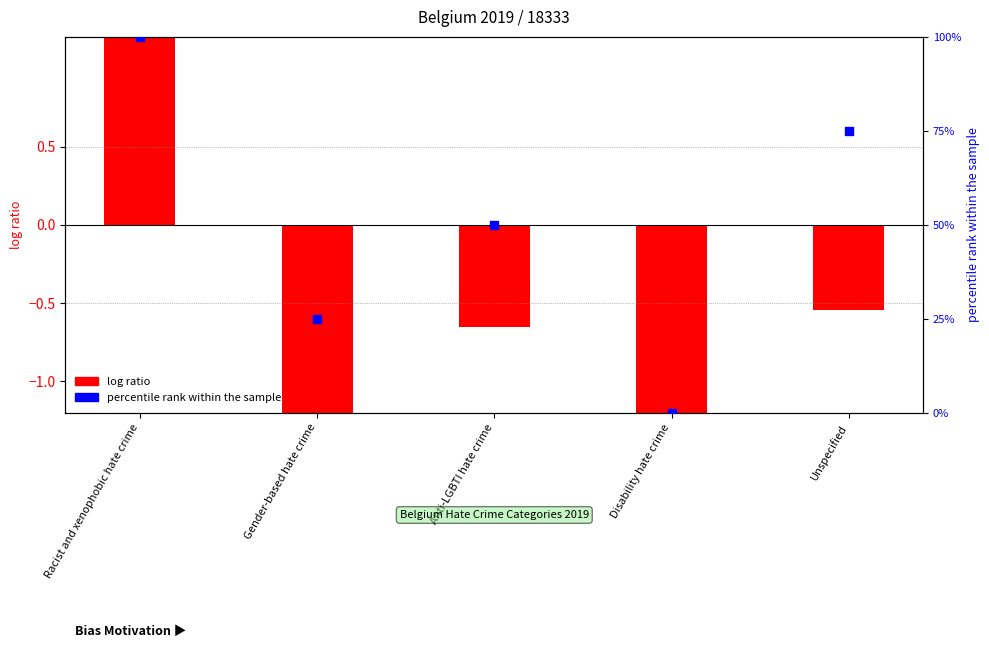

Approximately how many times larger is the value at Racist and xenophobic hate crime compared to Gender-based hate crime?

4.0